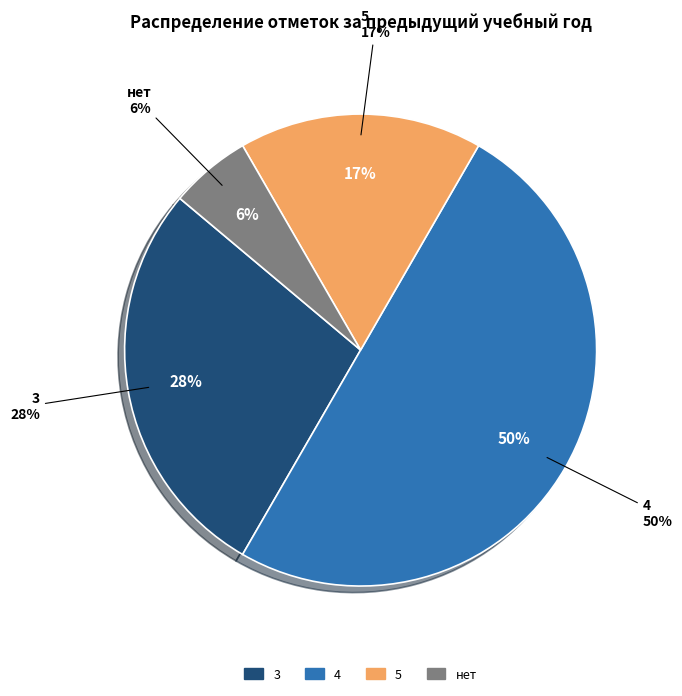

Is there a majority slice in this chart?

No